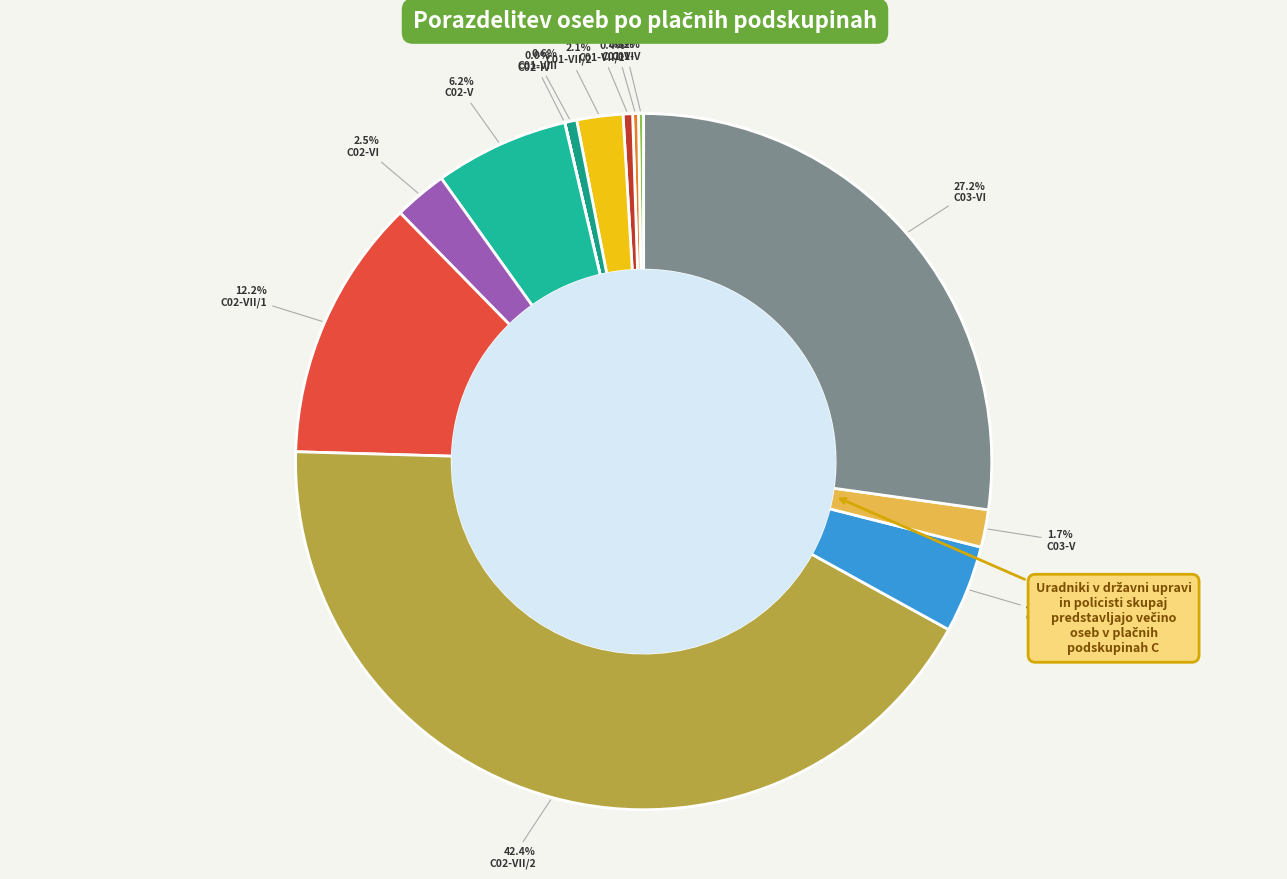

Count the number of slices in the pie.

13